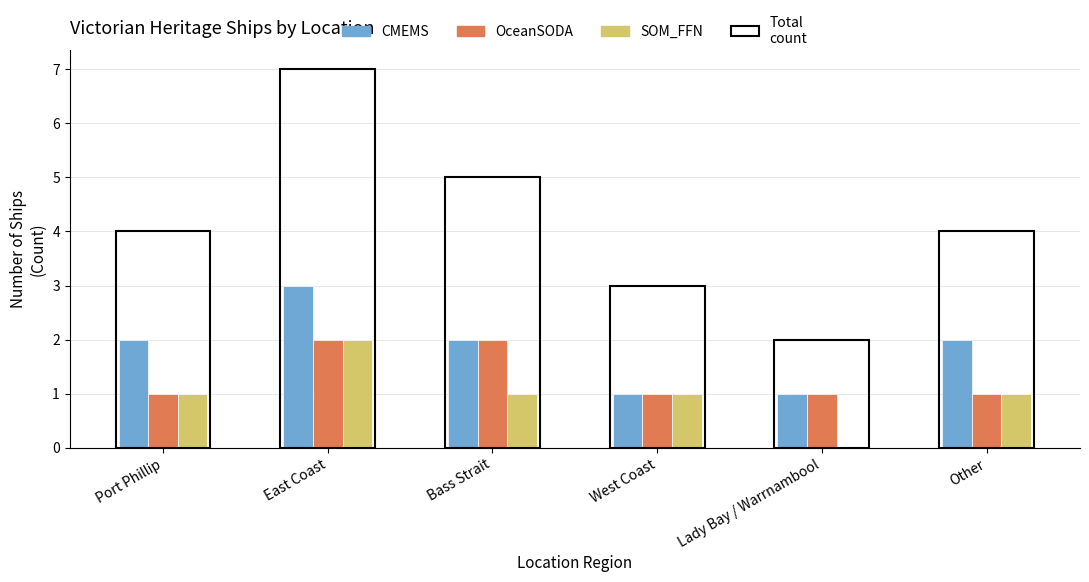

What is the total value across all series at Lady Bay / Warrnambool?

4